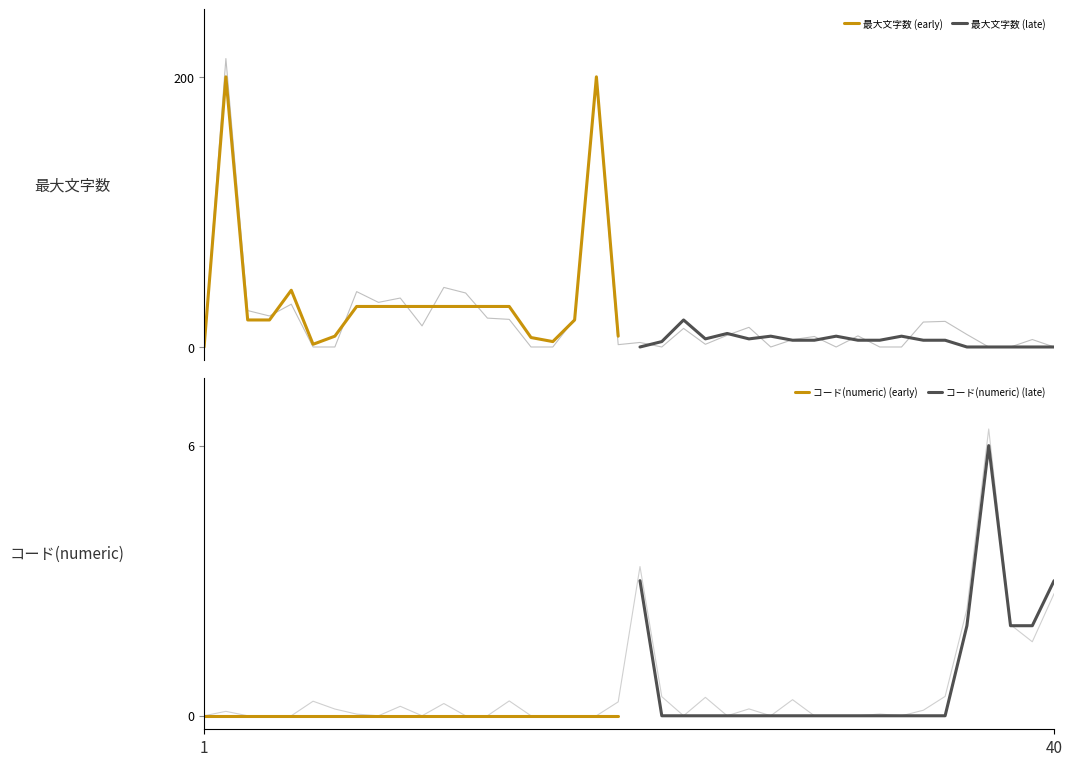

True or false: 最大文字数 (early) and コード(numeric) (late) intersect in this chart.

True